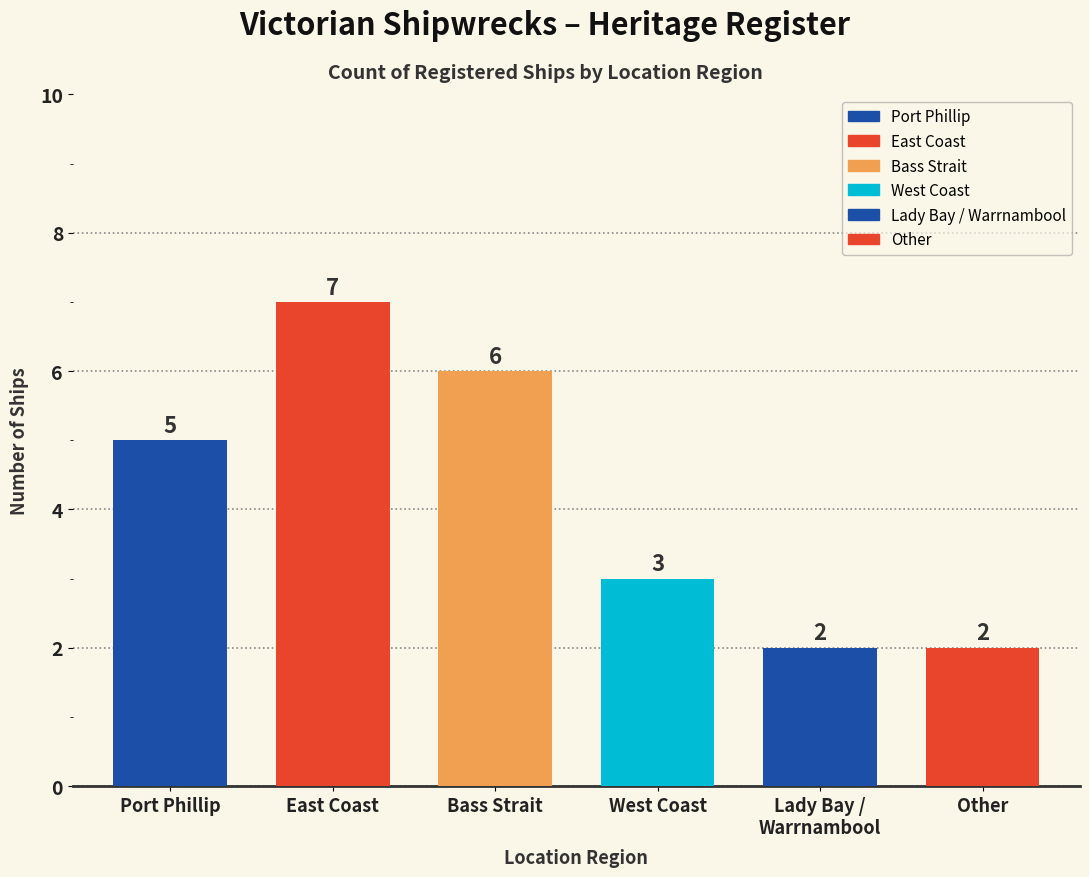

What is the value of the 6th bar from the left?

2